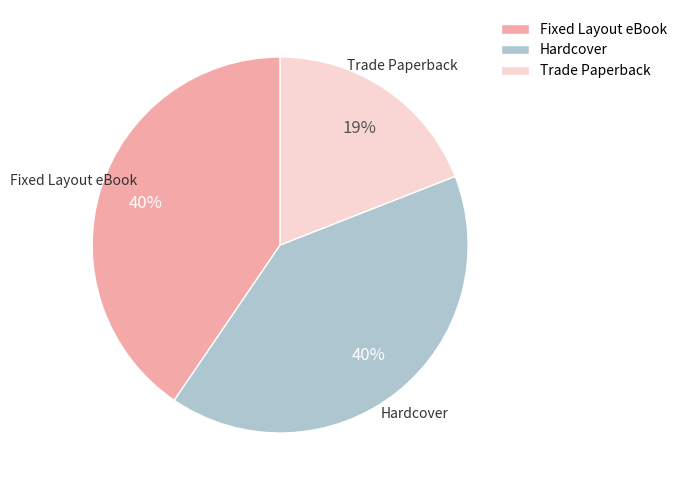

How many segments does this pie chart have?

3